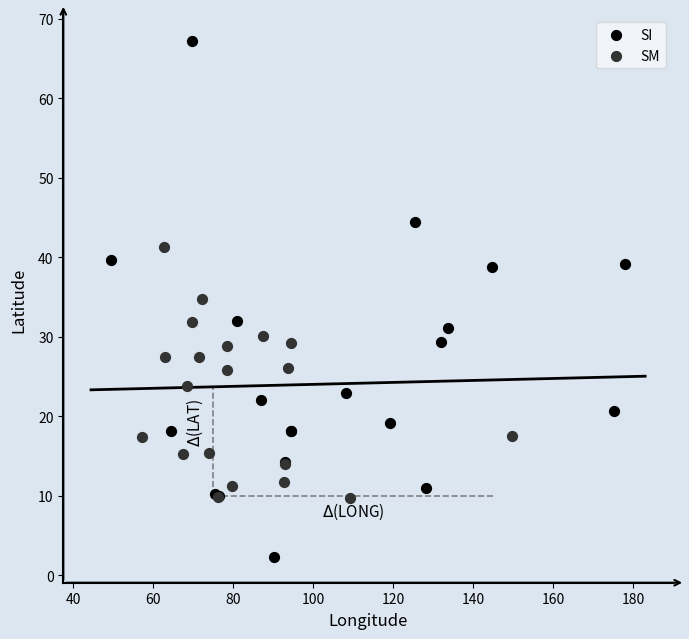

Which series contains the lowest Y value?

SI